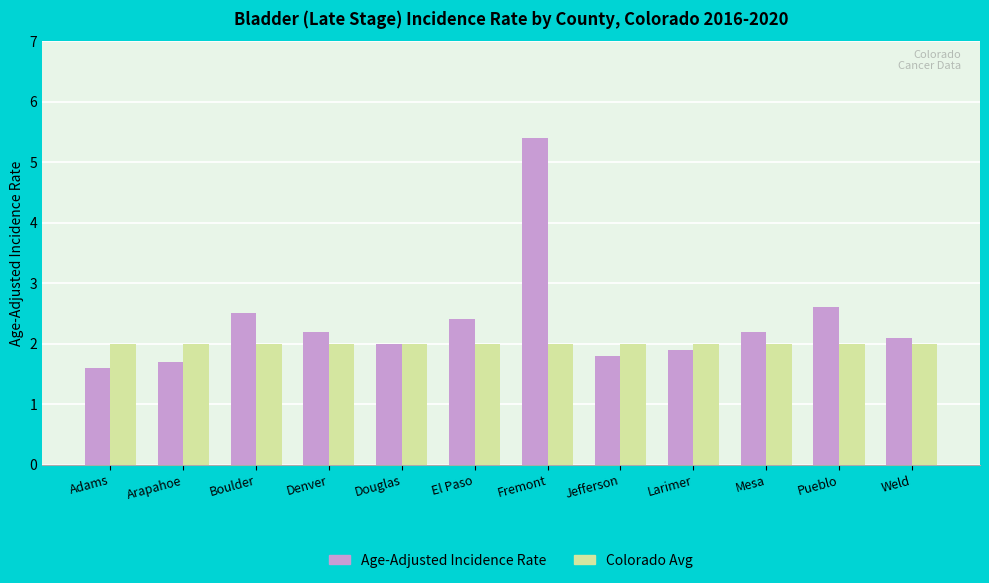

Count the number of categories in the chart.

12